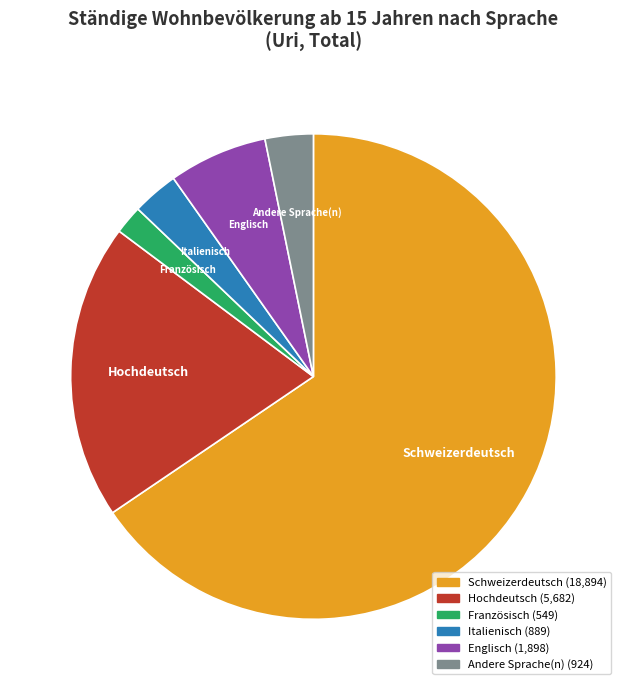

True or false: Hochdeutsch accounts for 20% of the total.

True